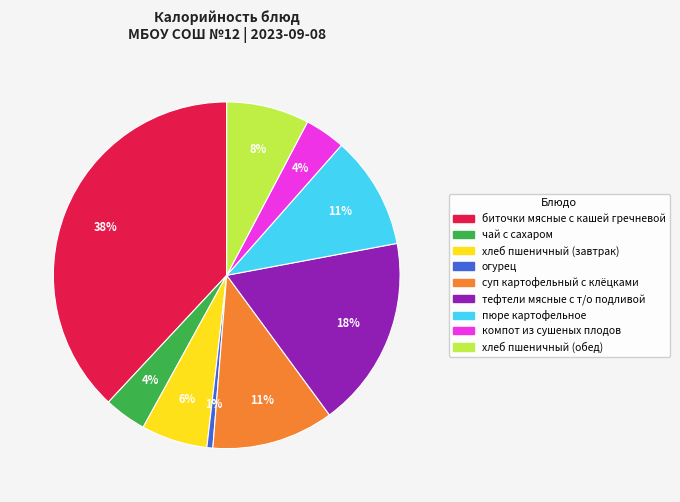

To the nearest percent, what is the combined percentage of хлеб пшеничный (завтрак) and хлеб пшеничный (обед)?

14%